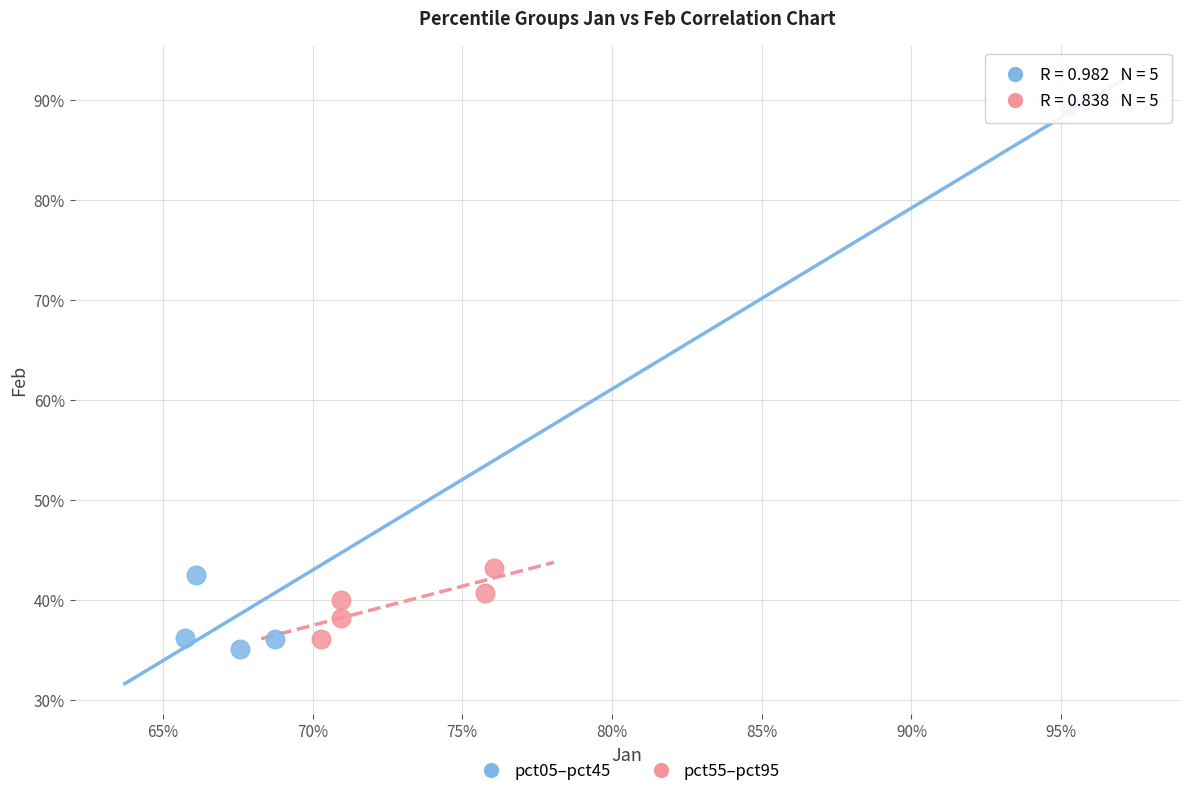

Which series reaches the minimum Y coordinate?

pct05–pct45